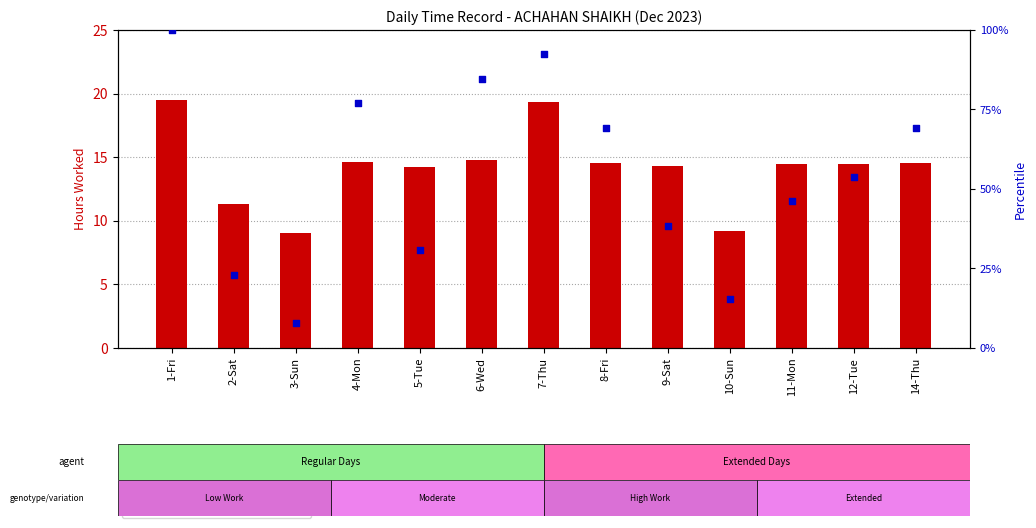

Which series has the widest spread of Y values?

percentile rank within the sample